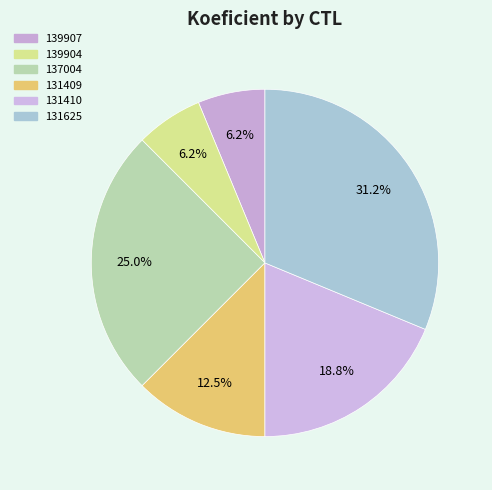

How many slices are in this pie chart?

6